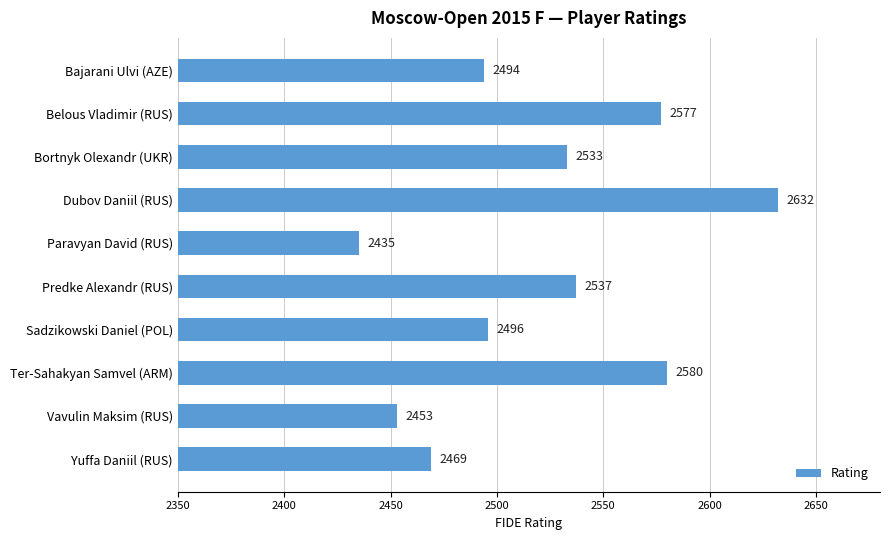

Are the bars grouped side by side (vs. stacked)?

No